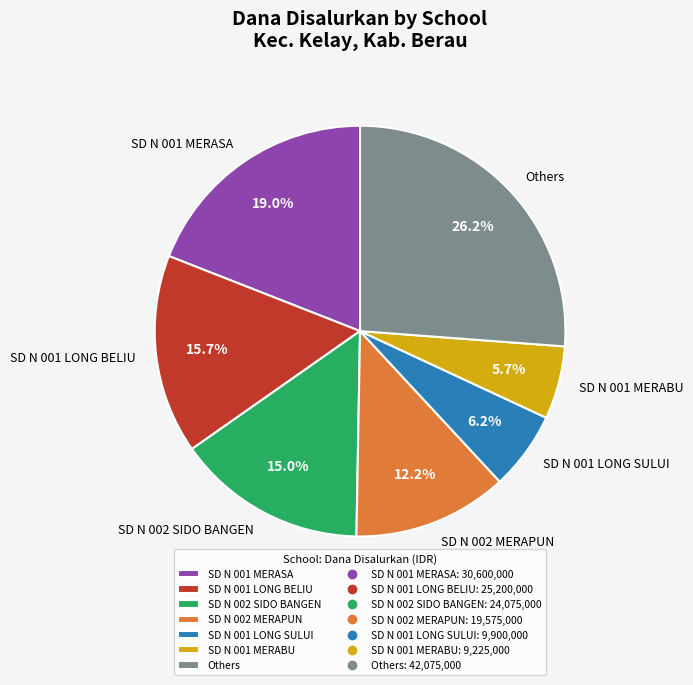

What is the largest slice in the pie chart?

Others